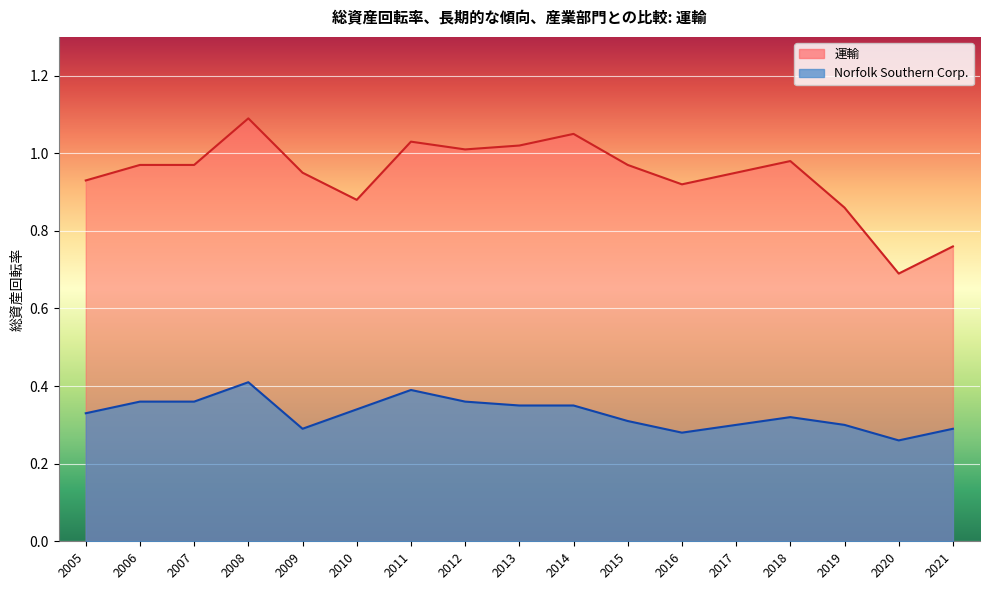

True or false: 運輸 and Norfolk Southern Corp. intersect in this chart.

False